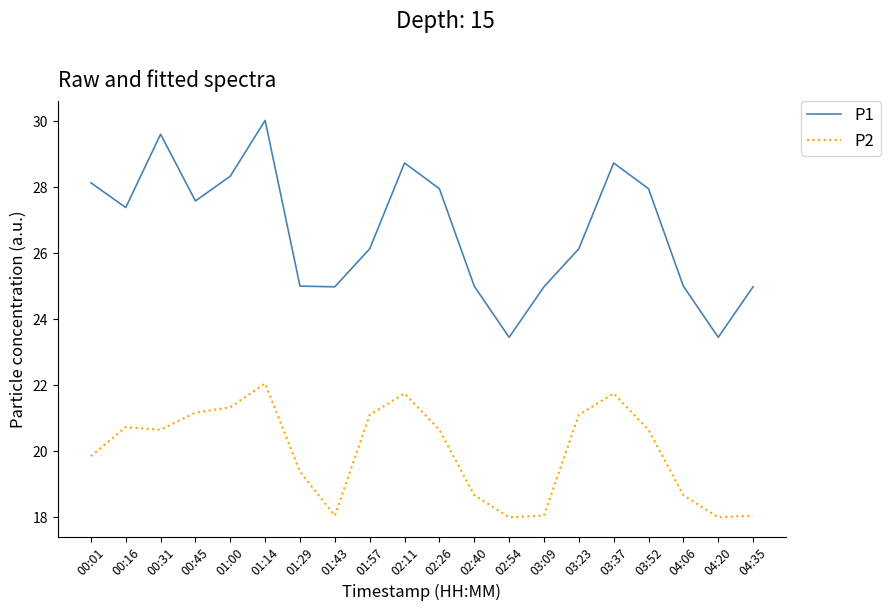

What is the difference between the P1 values at 00:31 and 00:01?

1.5